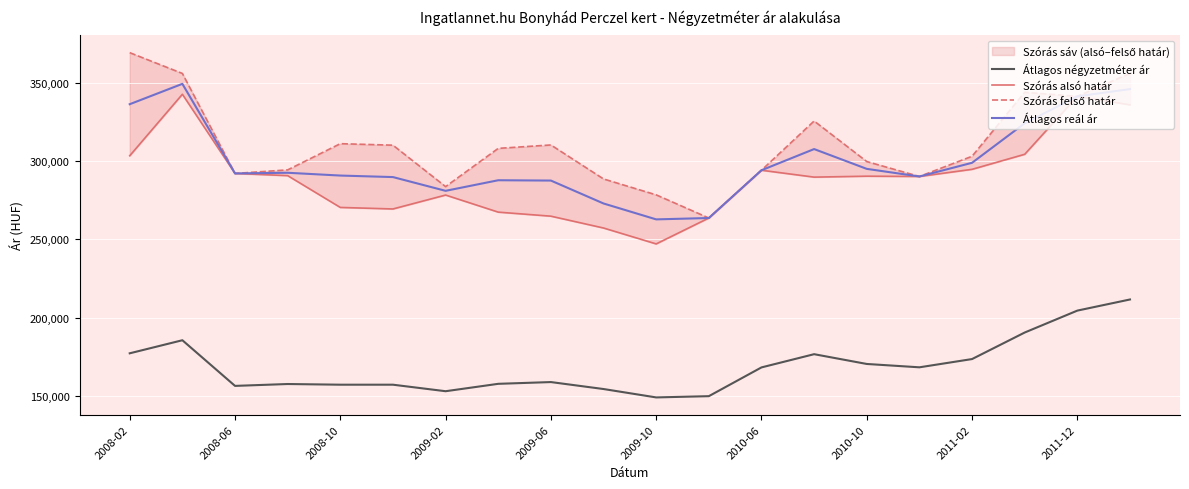

True or false: Szórás felső határ and Átlagos reál ár intersect in this chart.

False